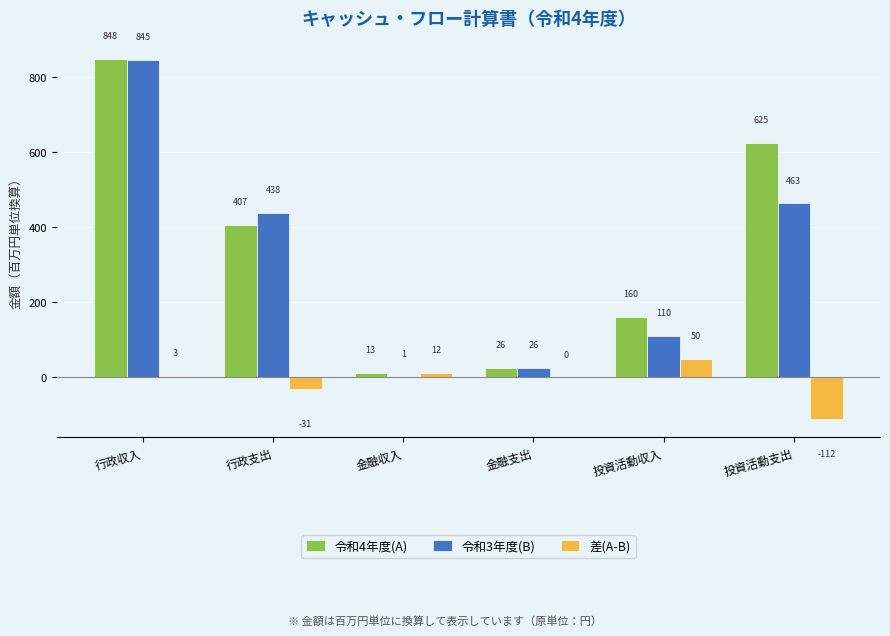

The 差(A-B) series shows -31.3 at 行政支出. True or false?

True